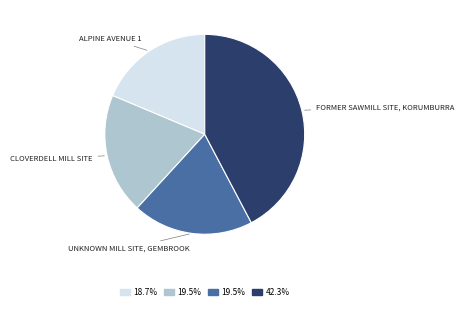

How many slices are in this pie chart?

4